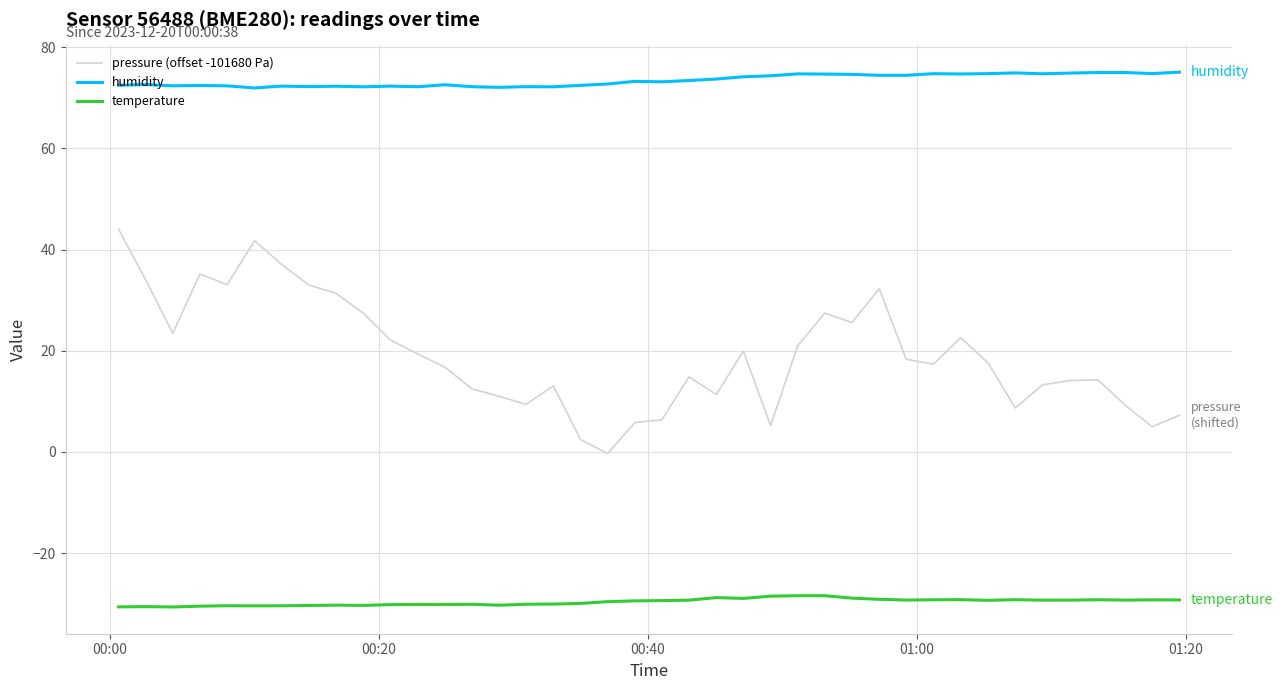

Which series has the largest total across all categories?

humidity